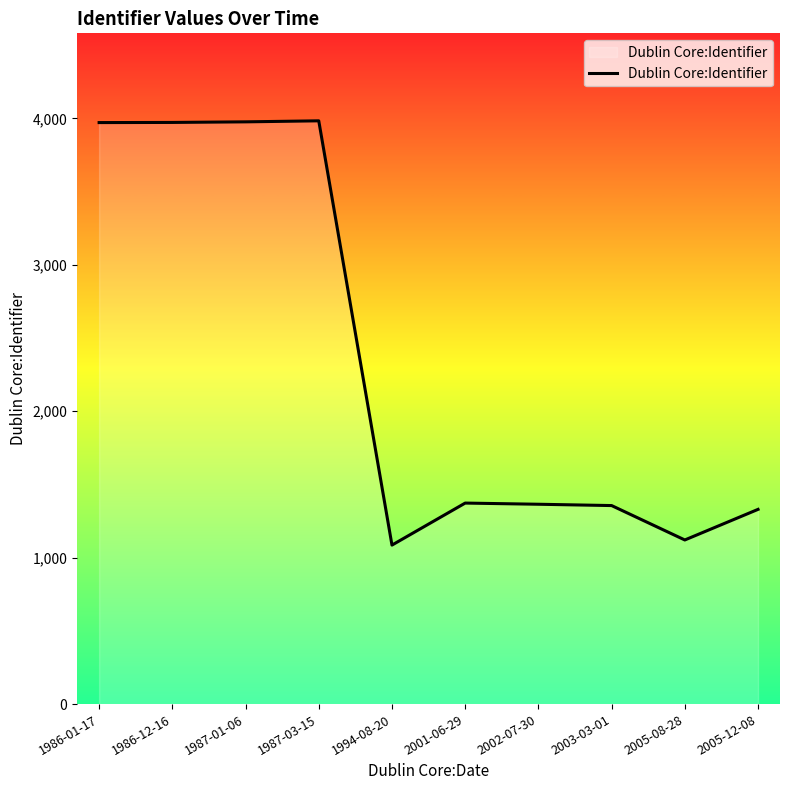

What is the difference between the values at 2002-07-30 and 1987-01-06?

2612